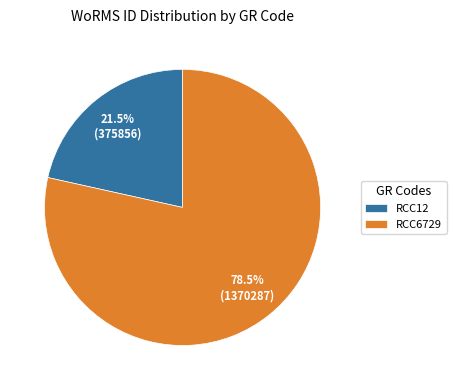

To the nearest percent, what is the difference between the largest and smallest slice percentages?

57%